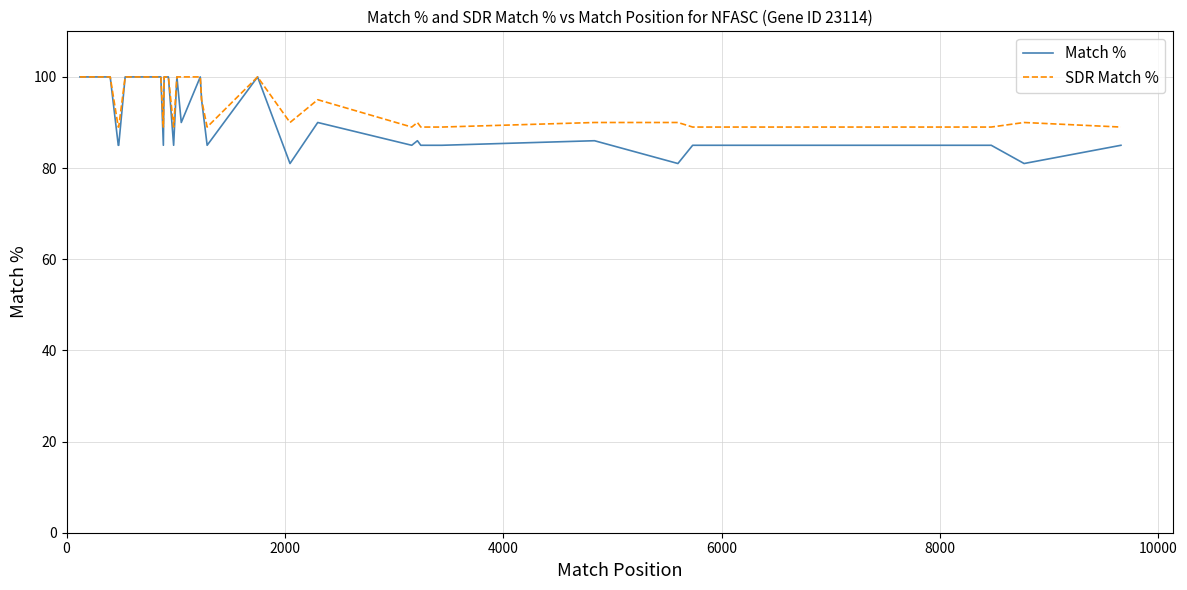

What is the maximum value shown in the chart?

100